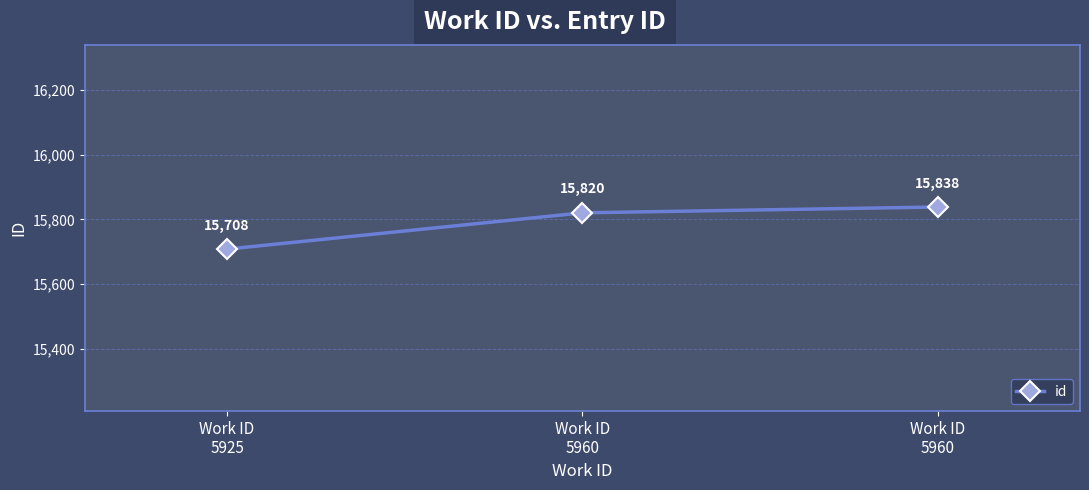

What is the average value?

15789